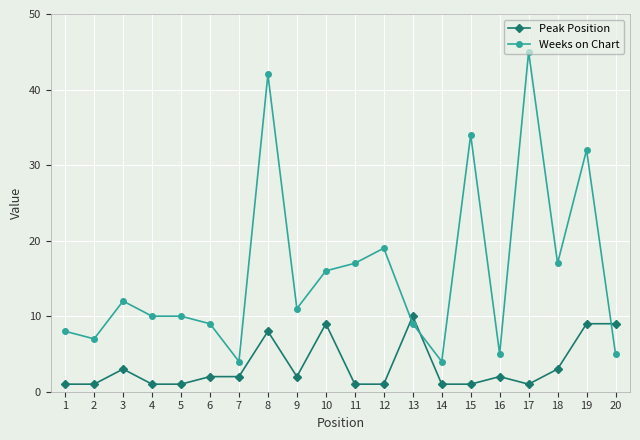

What is the value of the Peak Position point at the 1st from the left?

1